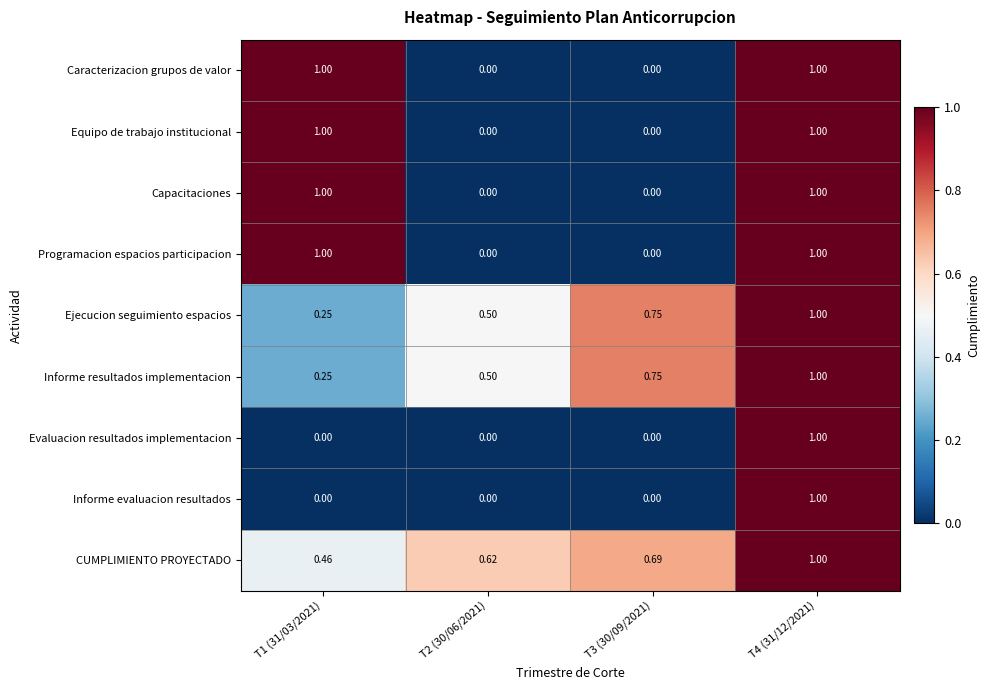

What is the total value across all series at T2 (30/06/2021)?

1.6